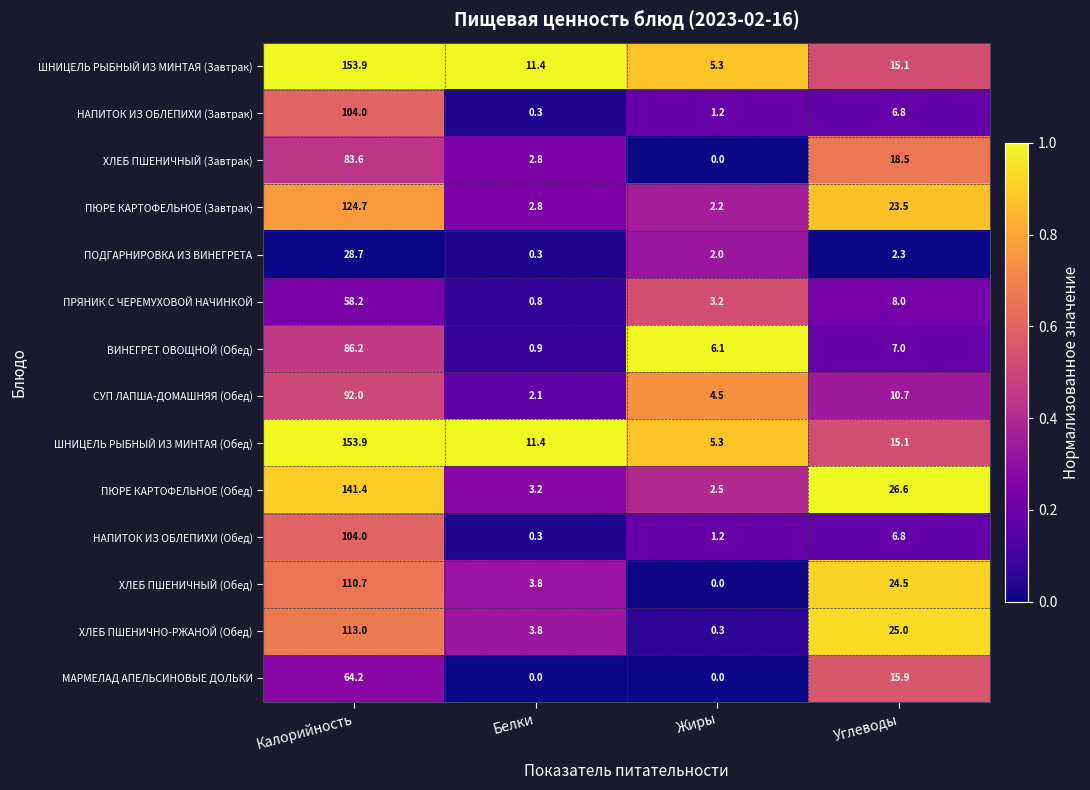

Where does the ШНИЦЕЛЬ РЫБНЫЙ ИЗ МИНТАЯ (Завтрак) series first go above 15?

Калорийность